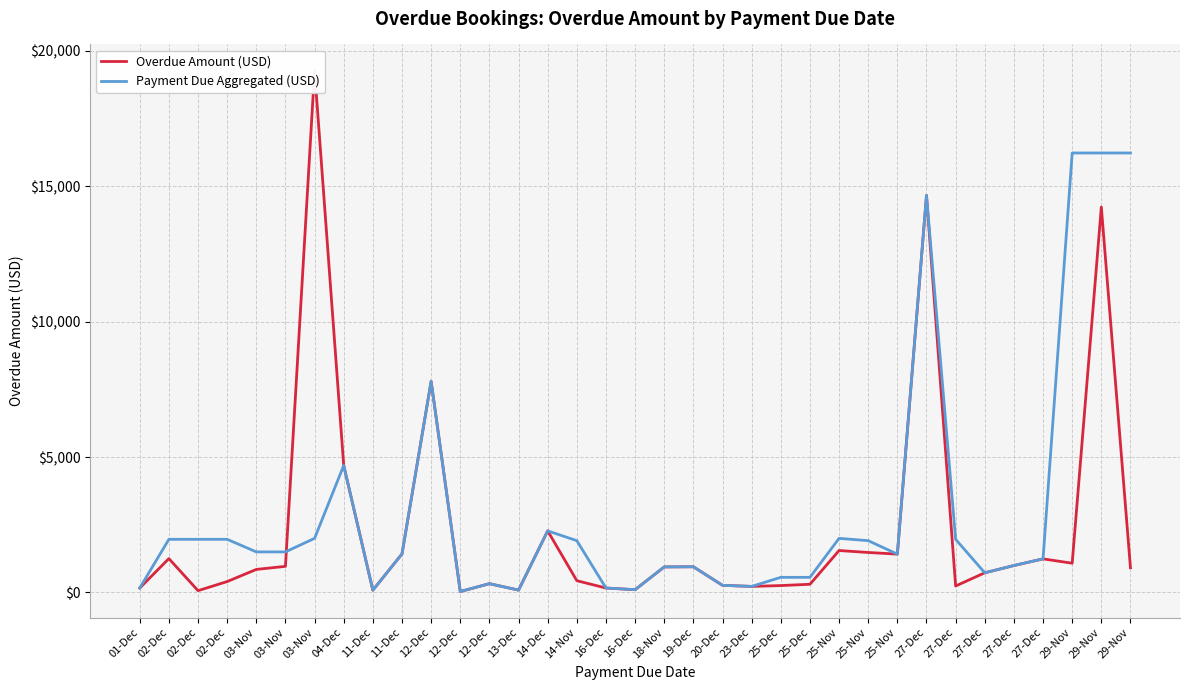

How many data points in Payment Due Aggregated (USD) are less than 1424?

17